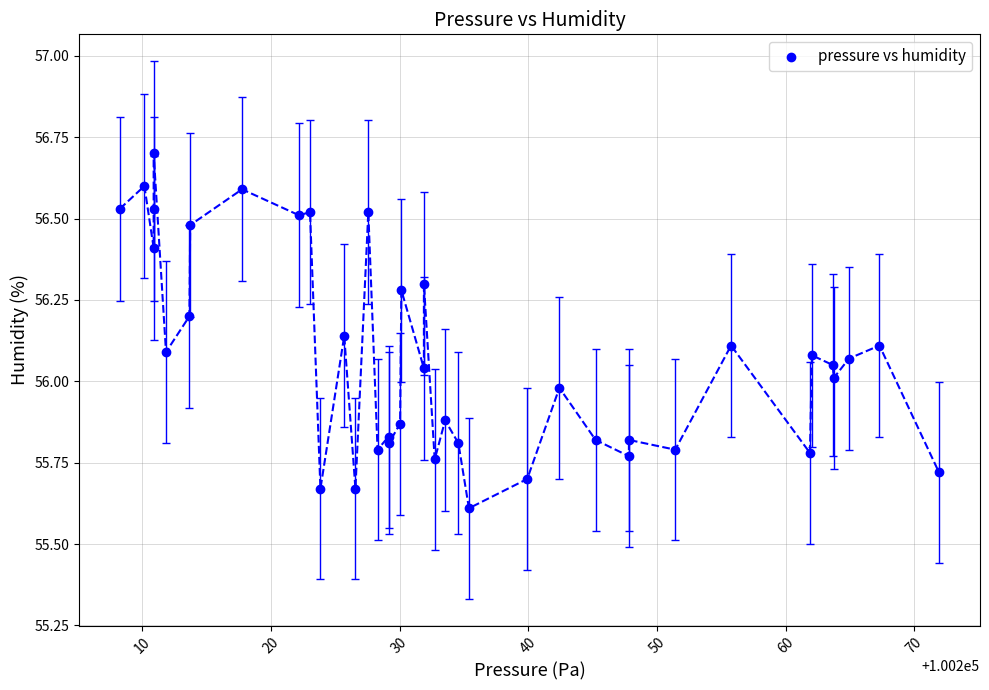

What is the range of Y values (max minus min)?

1.1